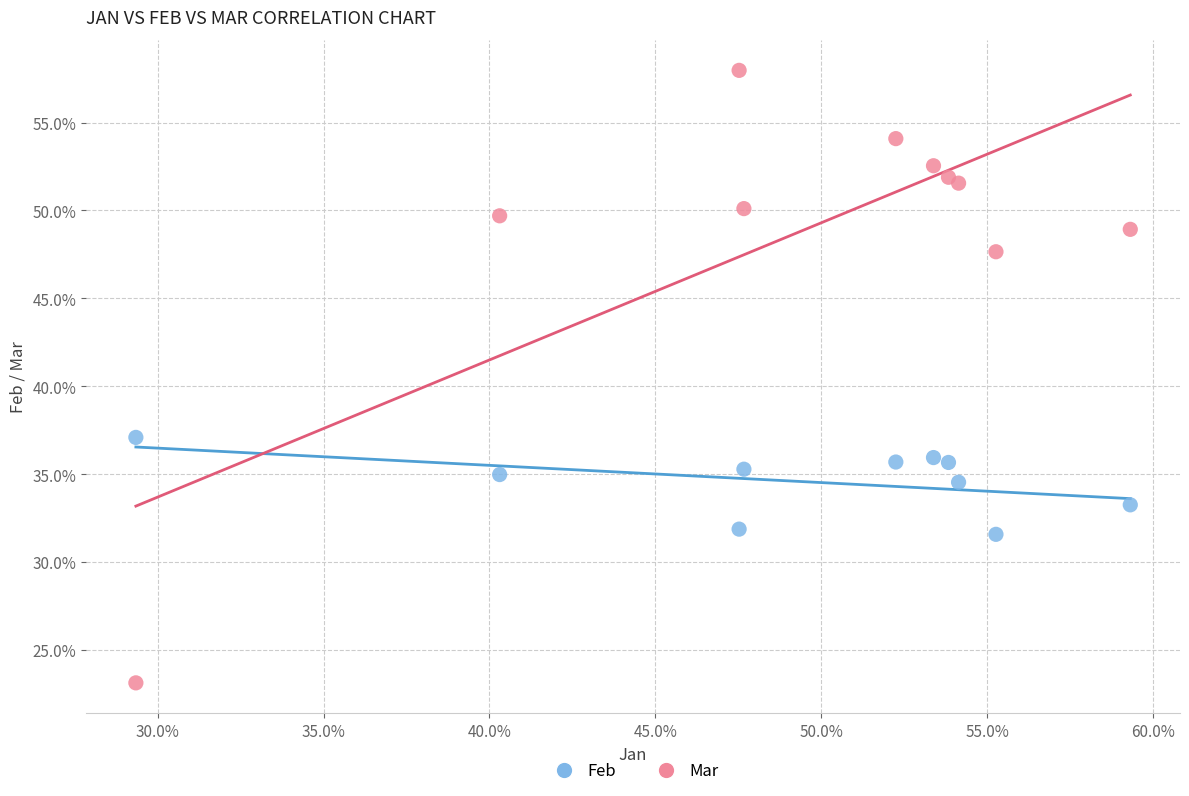

What are all the series names shown in the legend?

Feb, Mar